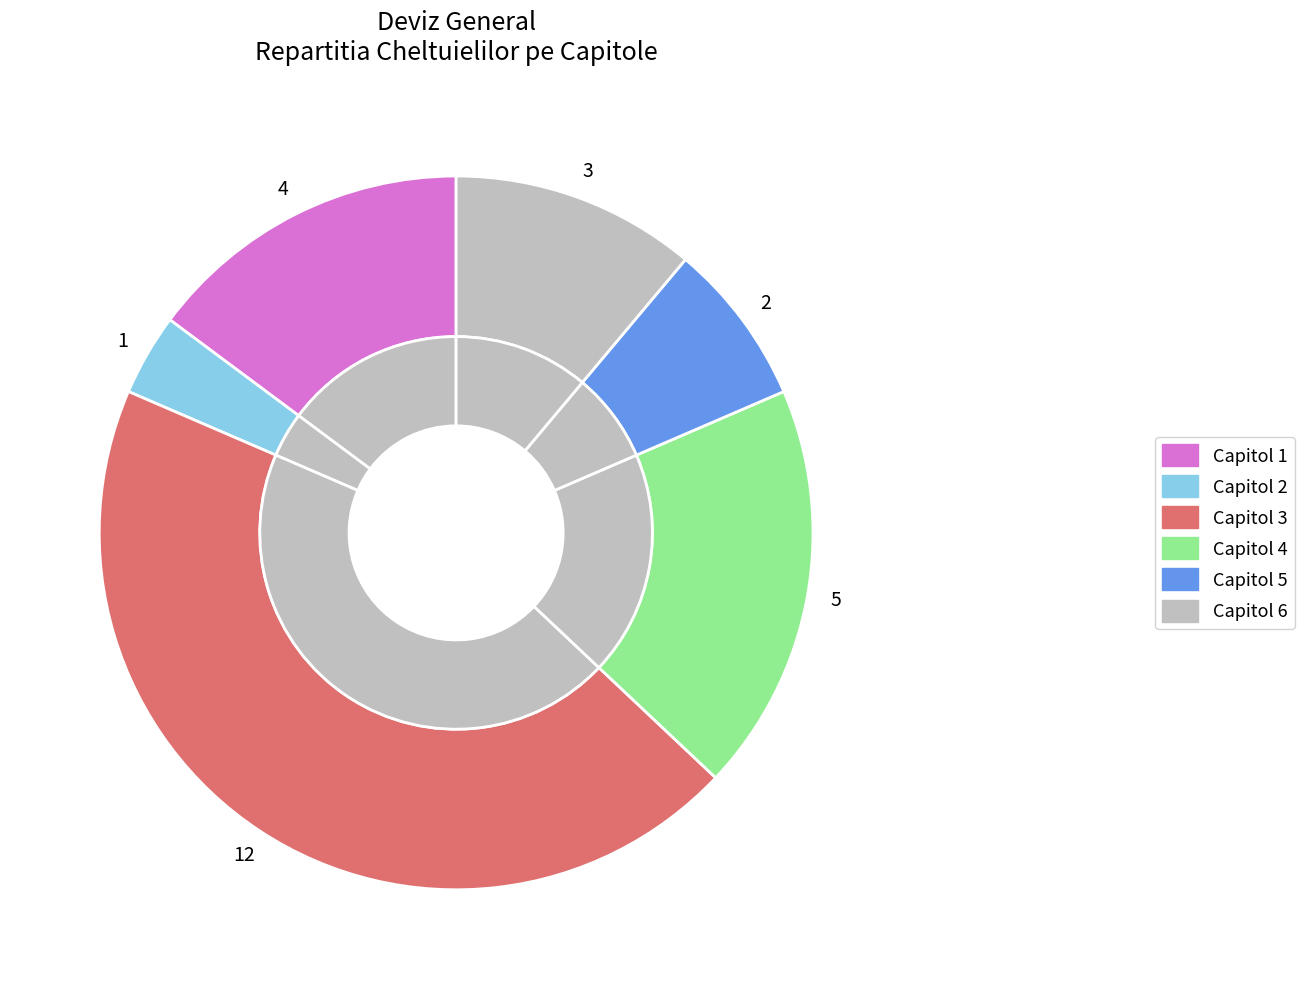

How many slices are in this pie chart?

6